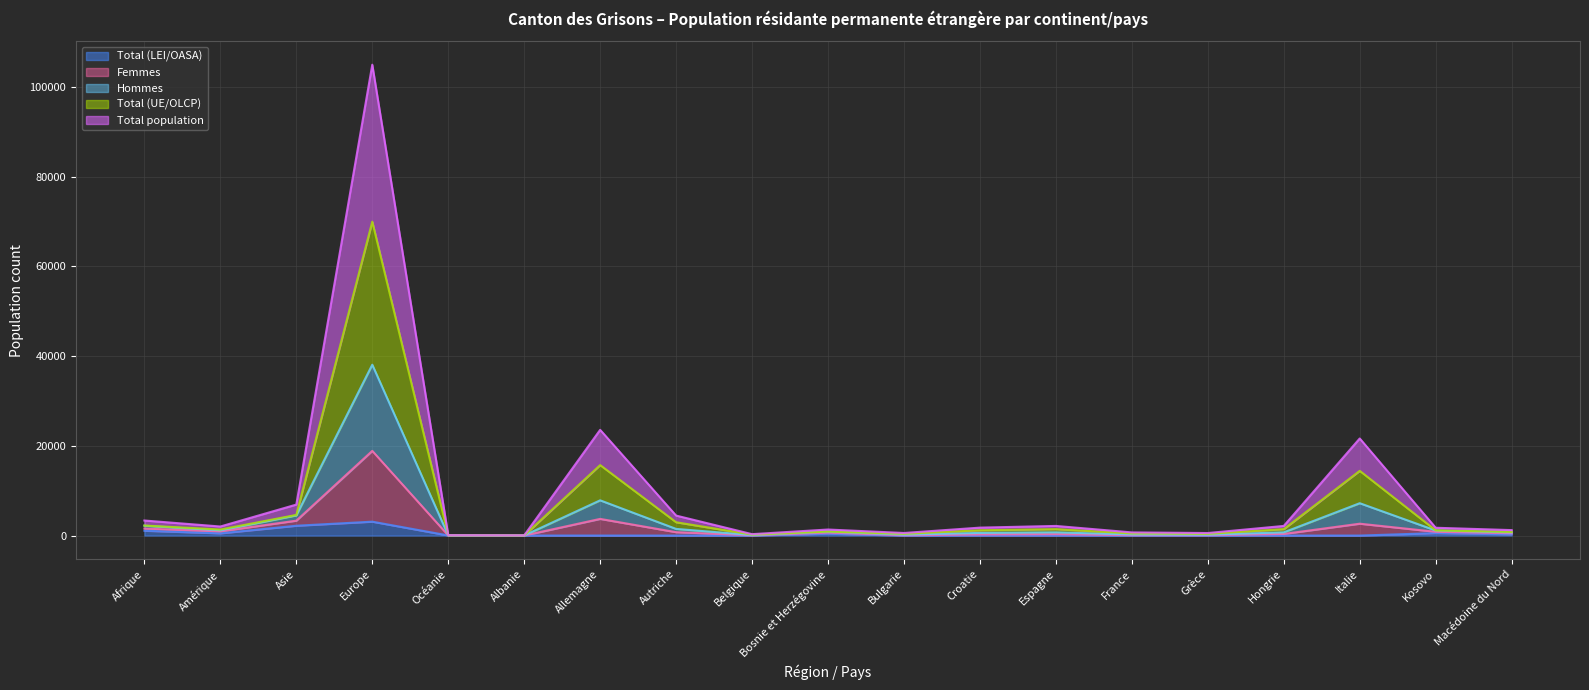

At how many categories does at least one series exceed 29489?

1